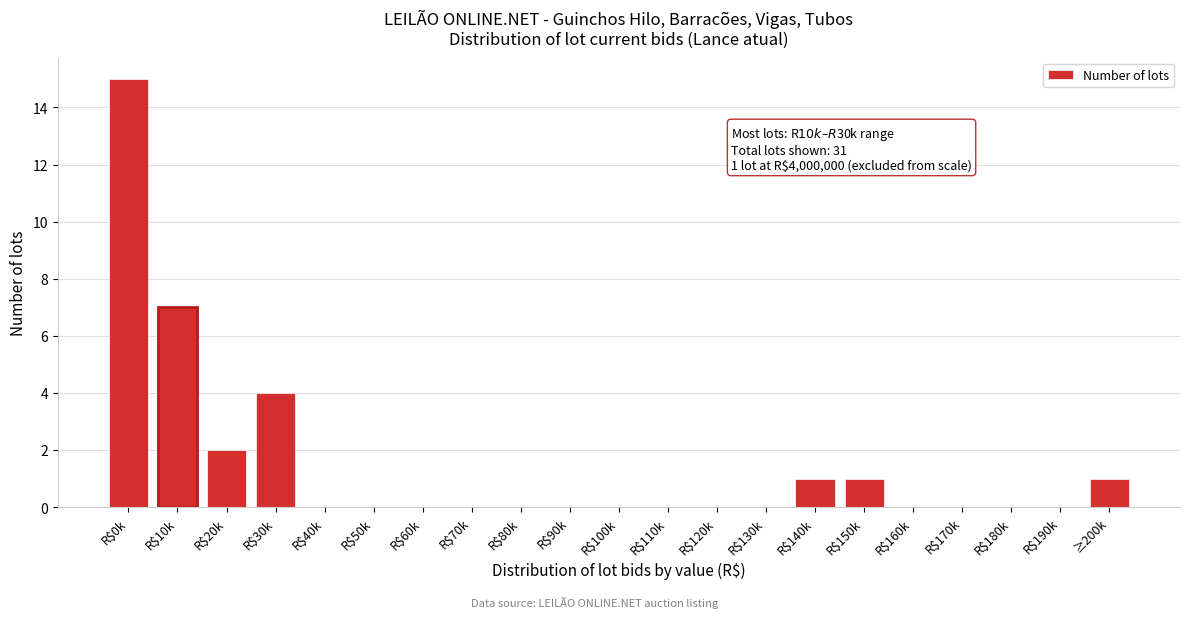

The value at R$130k is -7. True or false?

False